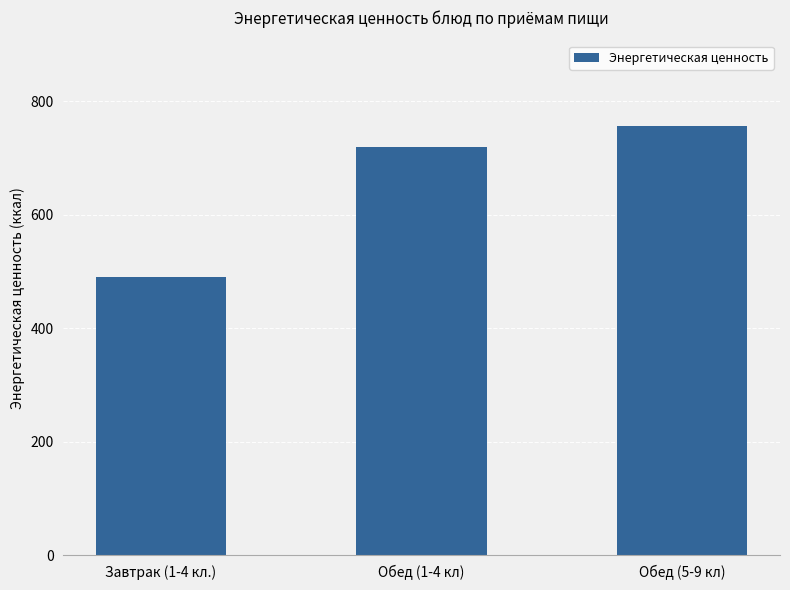

What is the change in value from Завтрак (1-4 кл.) to Обед (1-4 кл)?

+228.2